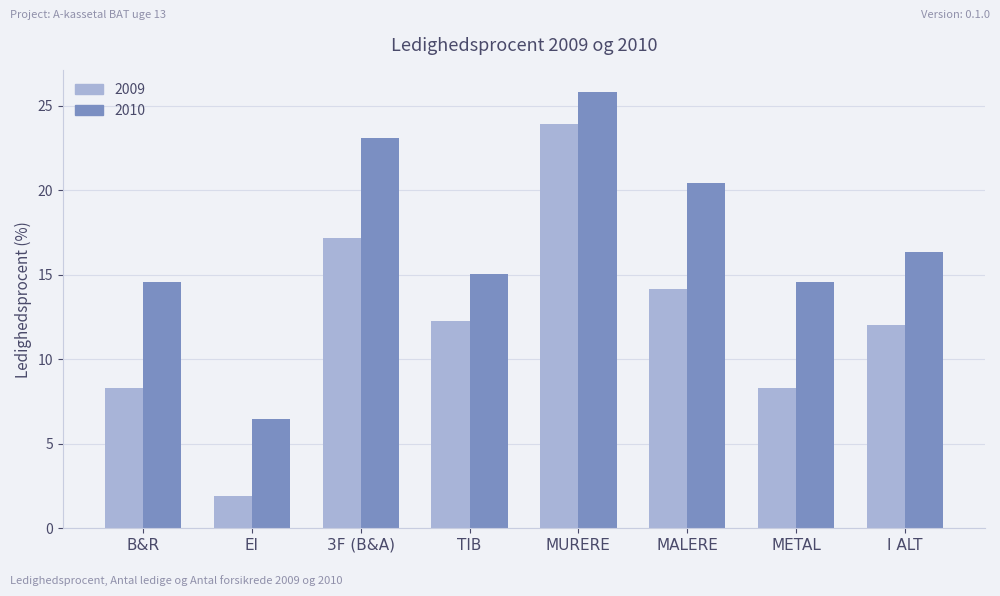

How many groups of bars are there?

8